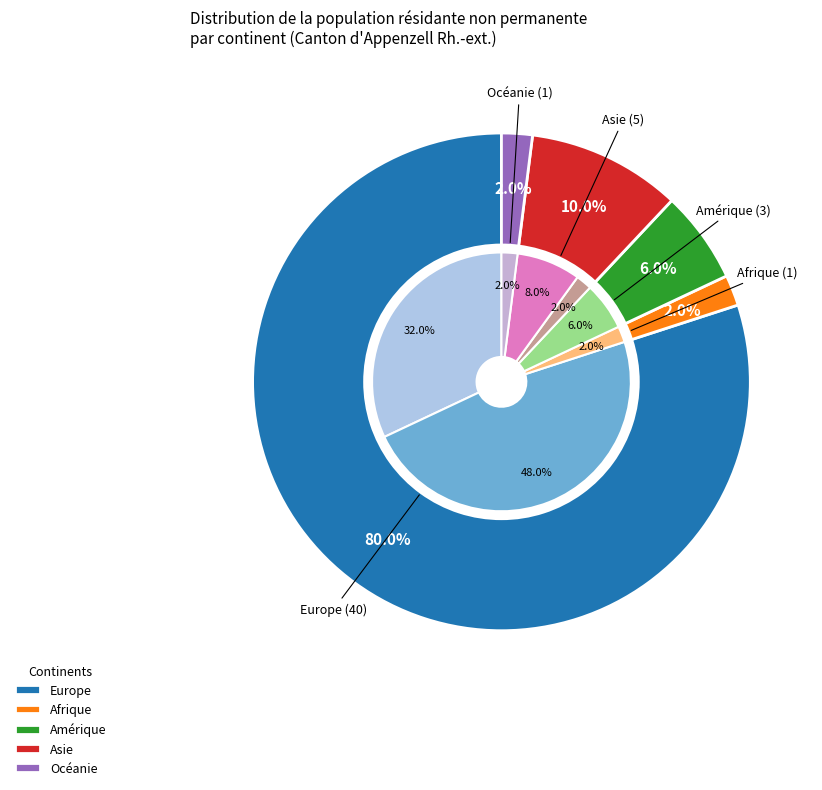

How many slices are in this pie chart?

7